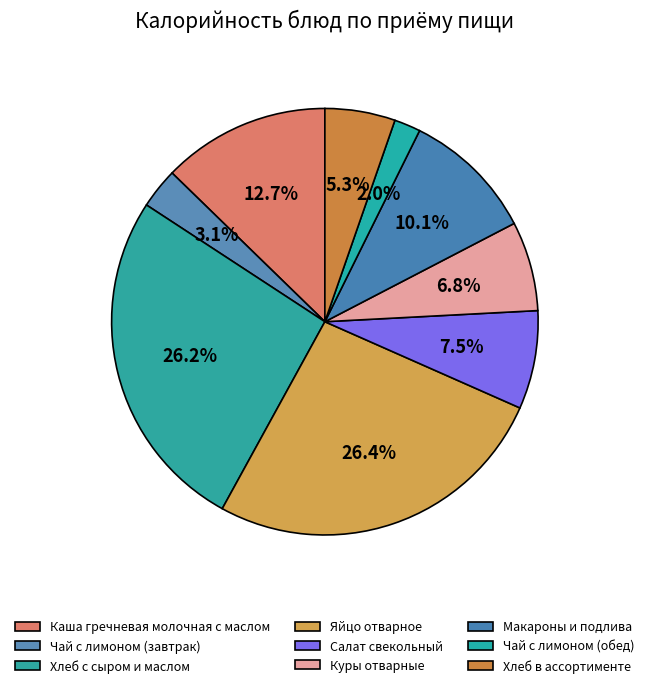

How many segments does this pie chart have?

9